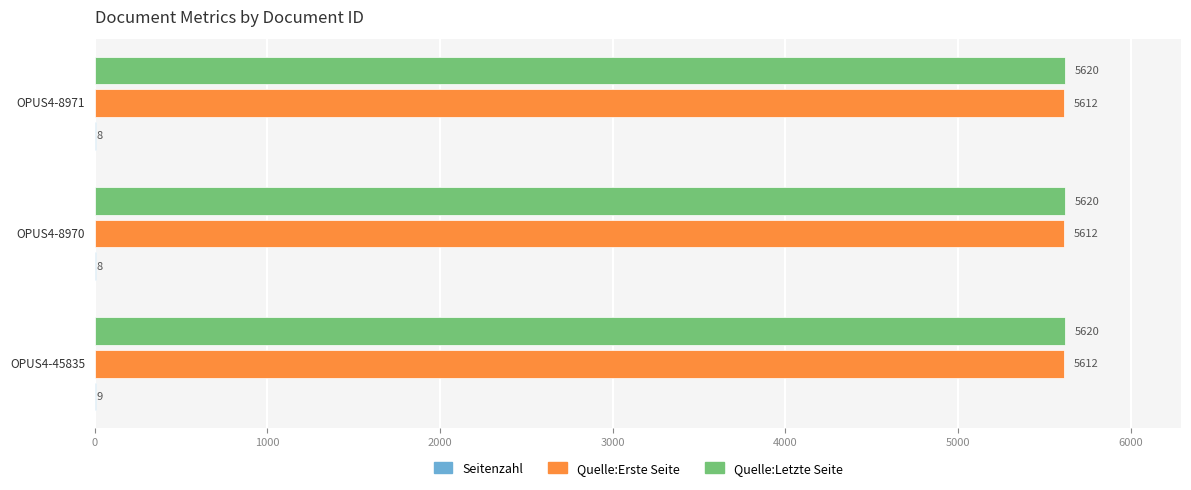

Which series has the largest total across all categories?

Quelle:Letzte Seite